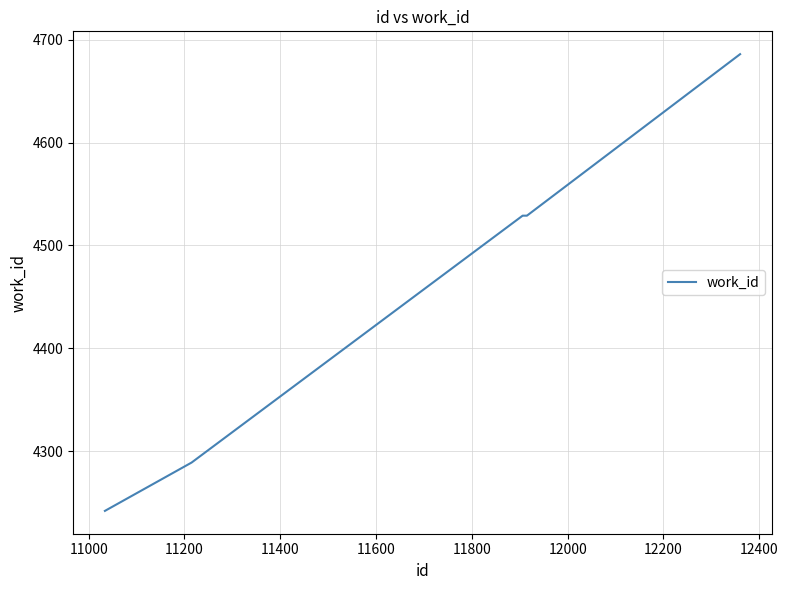

What is the difference between the maximum and minimum values?

444